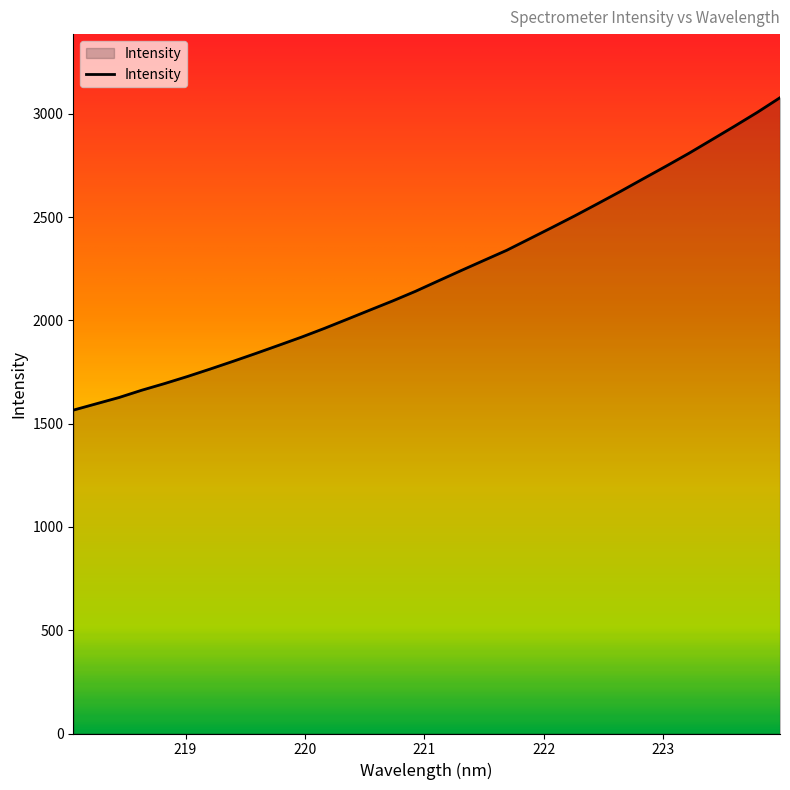

What is the greatest value displayed?

3077.5